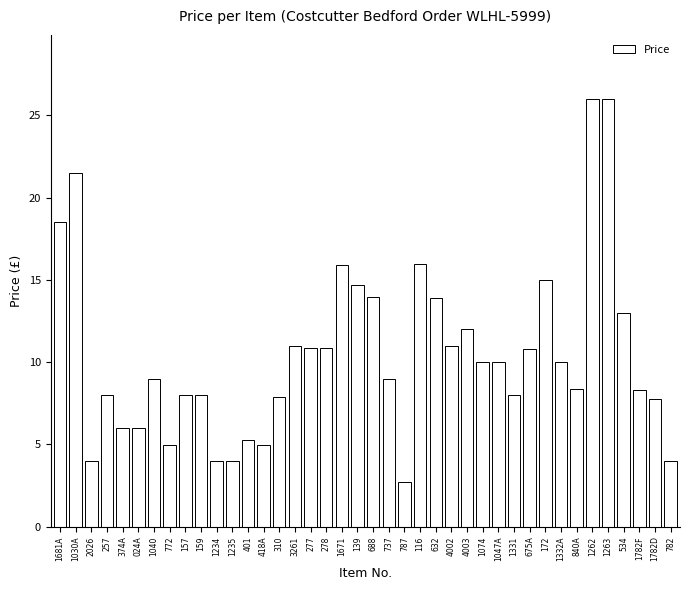

What is the value of the 36th bar from the left?

26.0